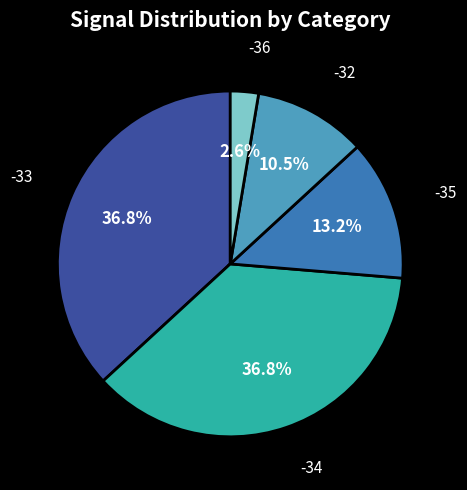

Does any single category account for the majority?

No